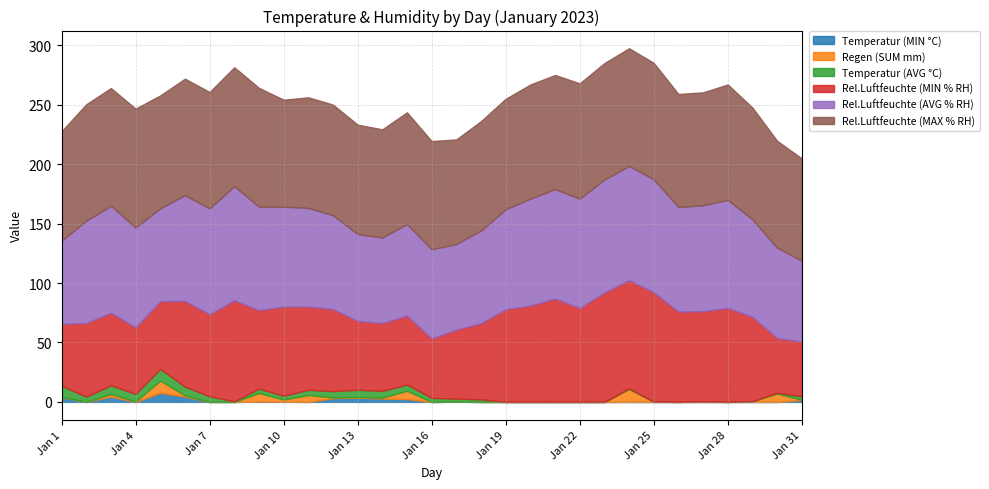

In Temperatur (MIN °C), how many points are lower than both neighbors (excluding endpoints)?

9